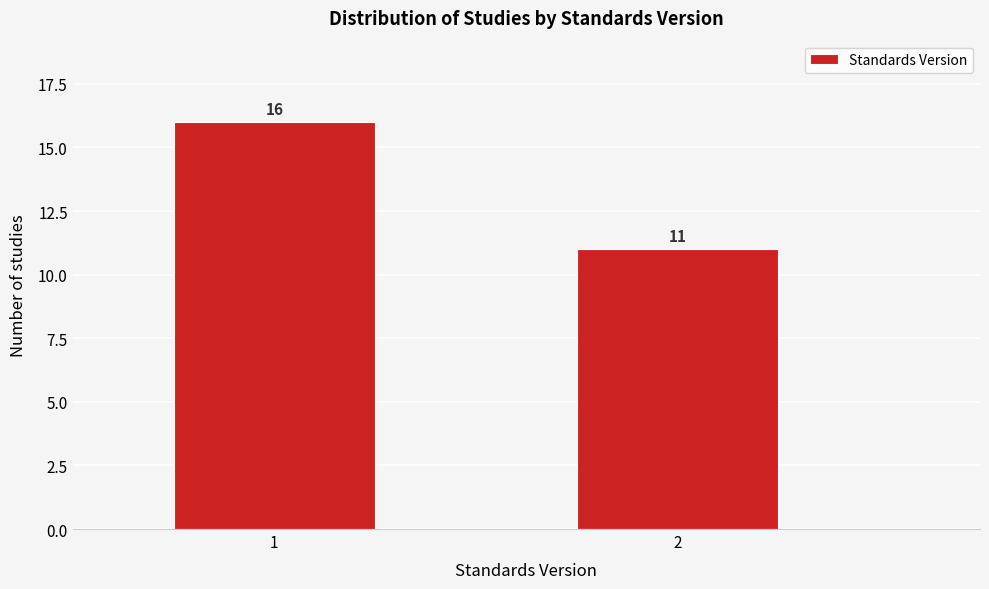

Reading left to right, transcribe all the data shown in this chart.

16	11